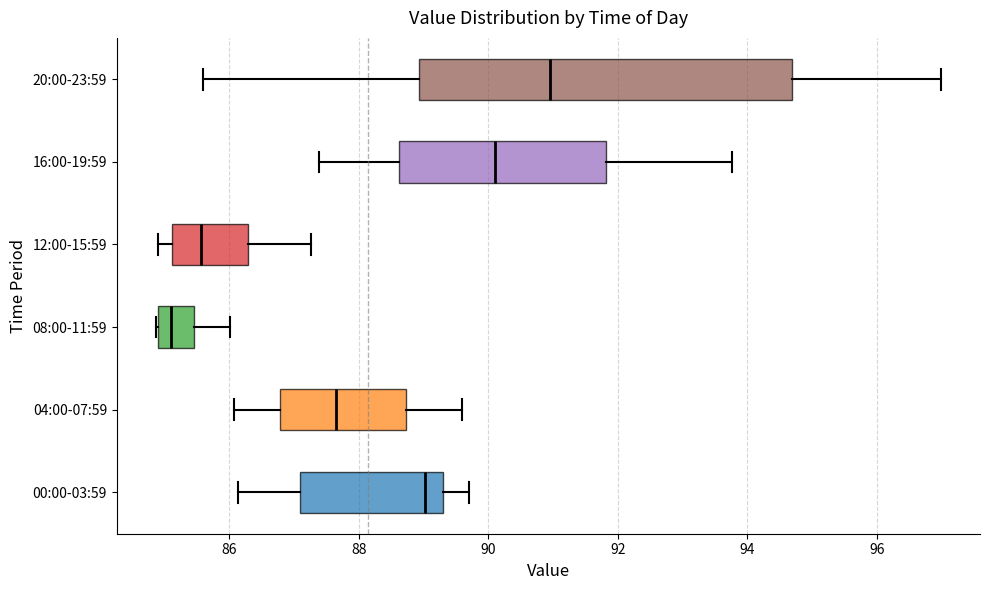

Which box's median line is the furthest to the right?

20:00-23:59